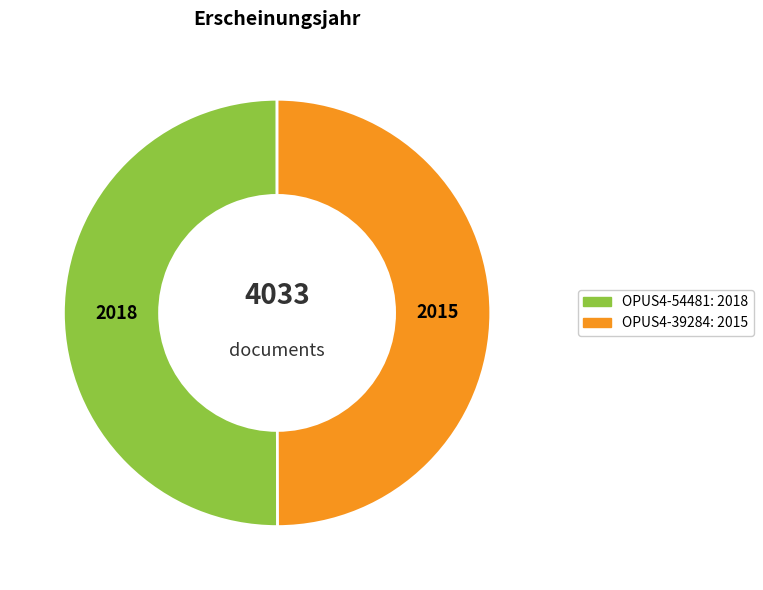

Do OPUS4-39284 and OPUS4-54481 together represent more than half of the pie?

Yes